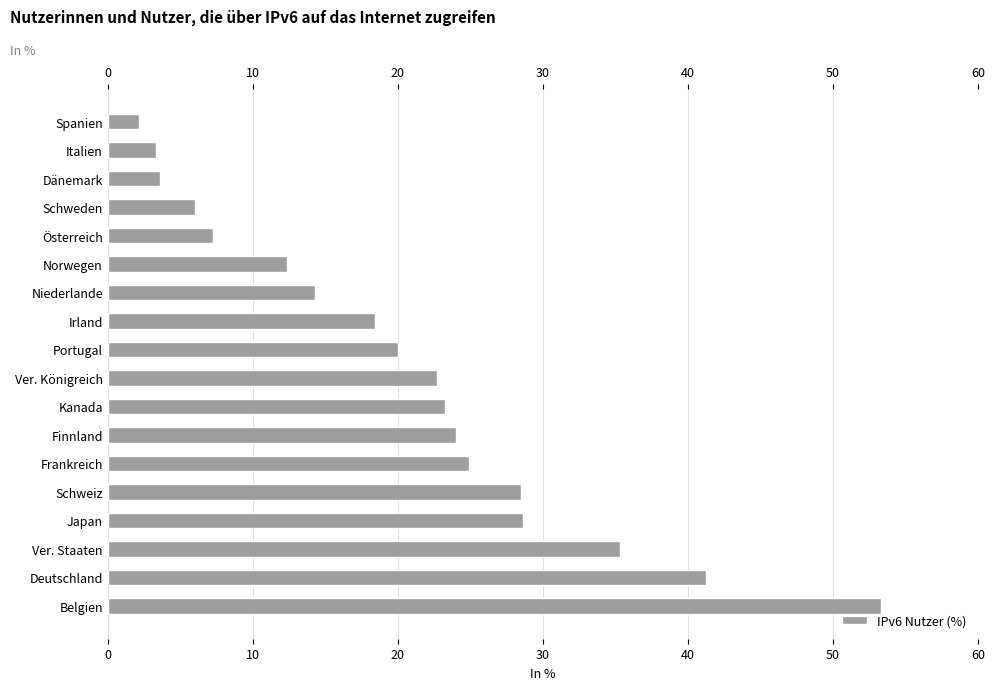

What is the value of the 7th bar from the top?

14.3